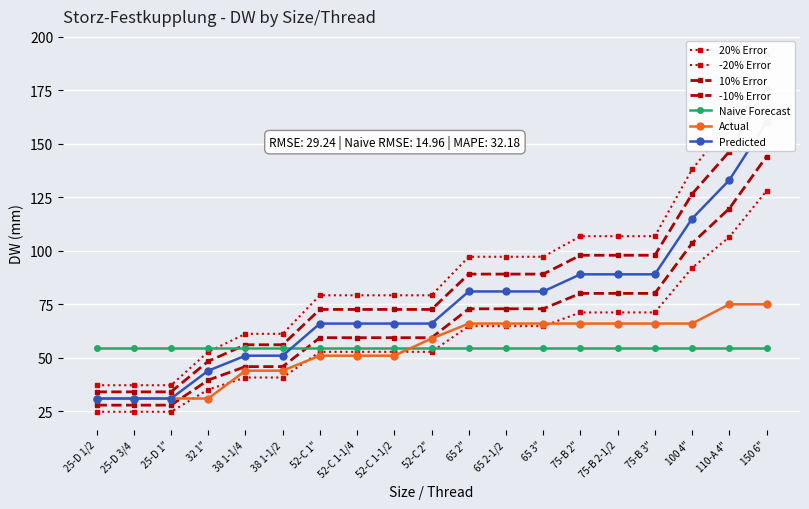

How many data points does each series have?

19